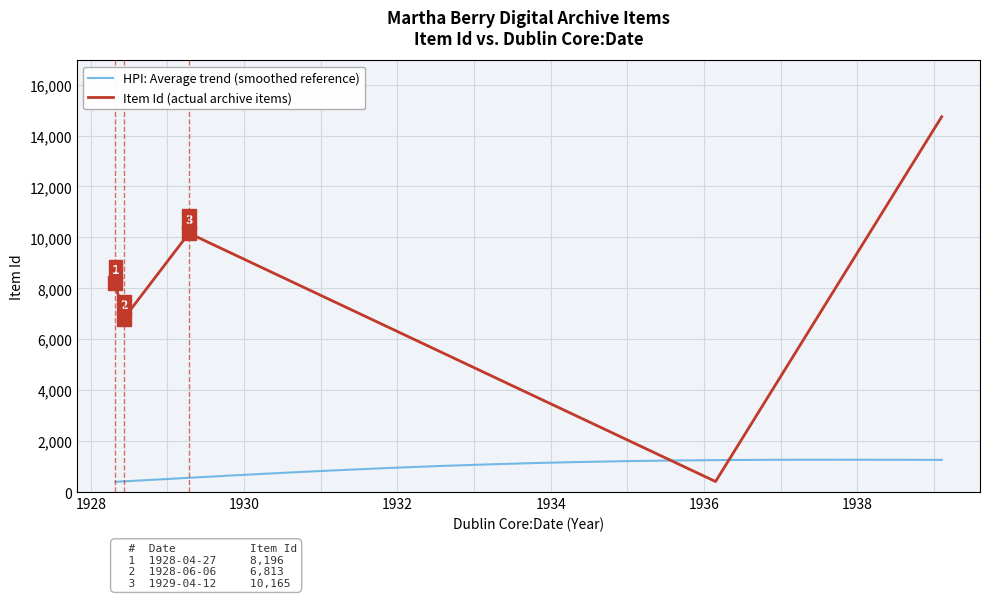

The value at 1939-2-9 is 14738. True or false?

True